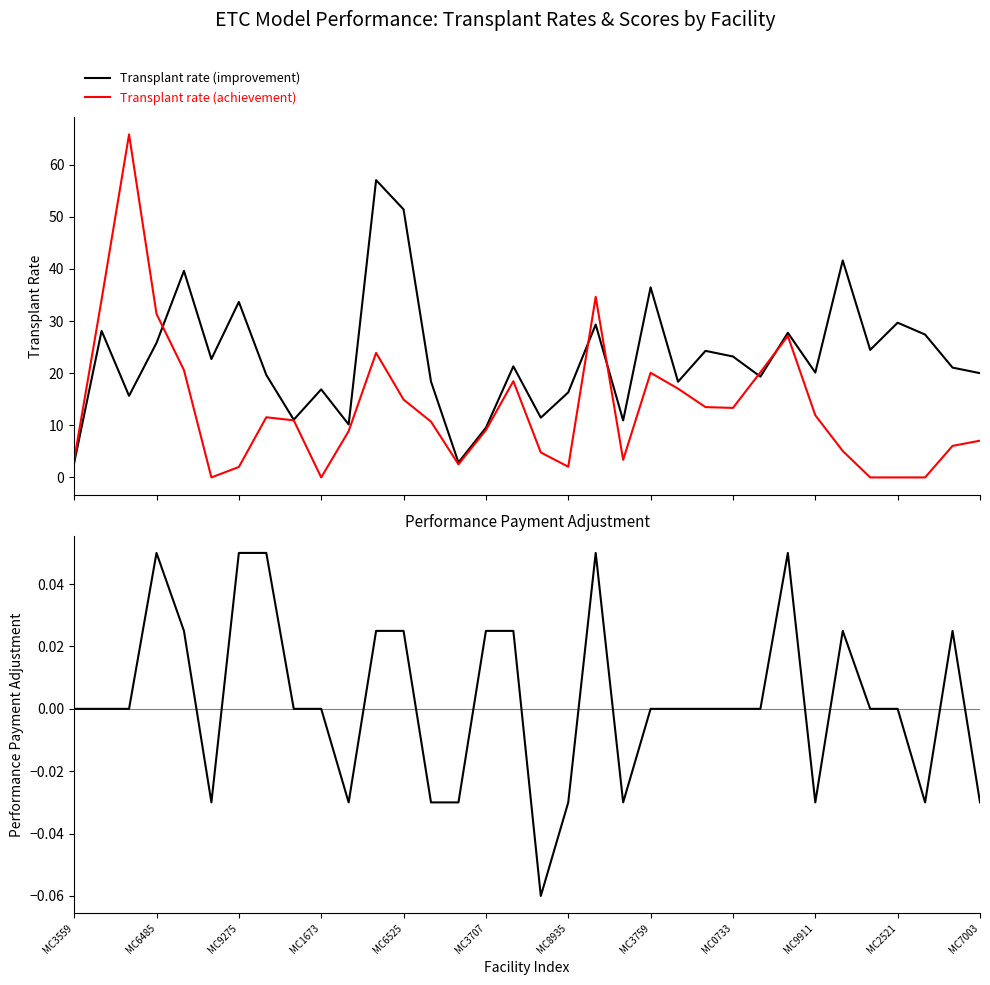

What is the lowest value of the Transplant rate (improvement) series?

2.8